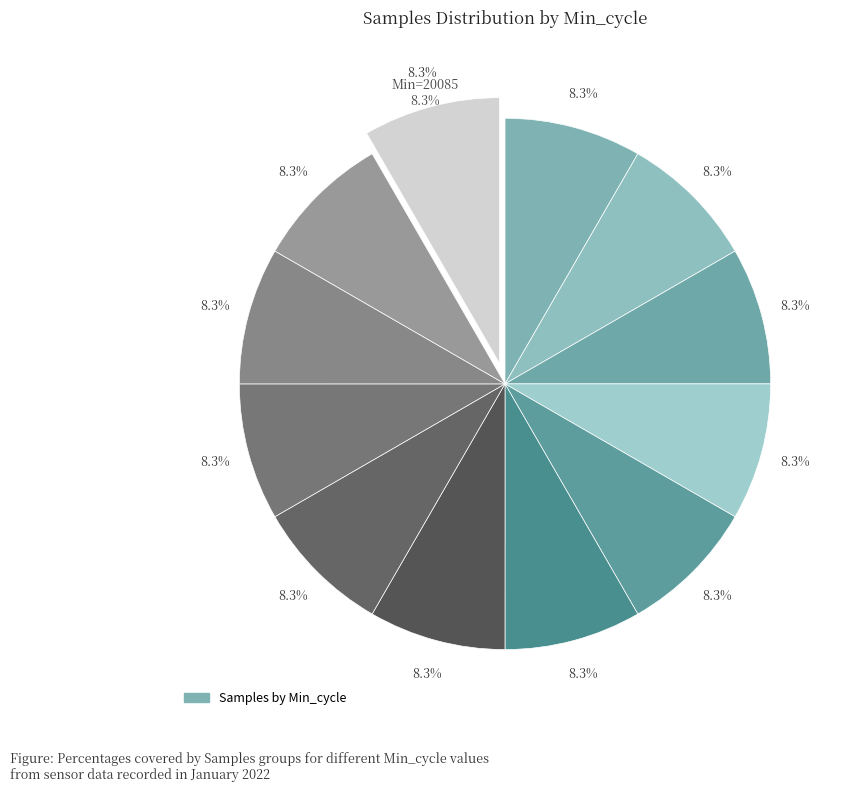

What is the total percentage of 29 and 29?

16.7%